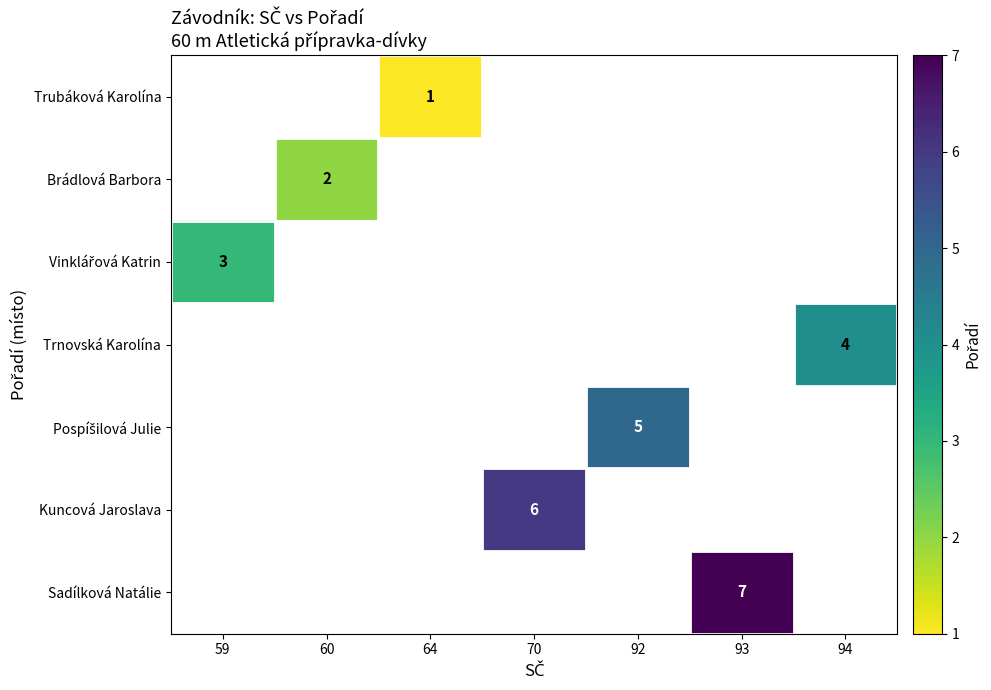

The value of Trnovská Karolína at 94 is 4. True or false?

True